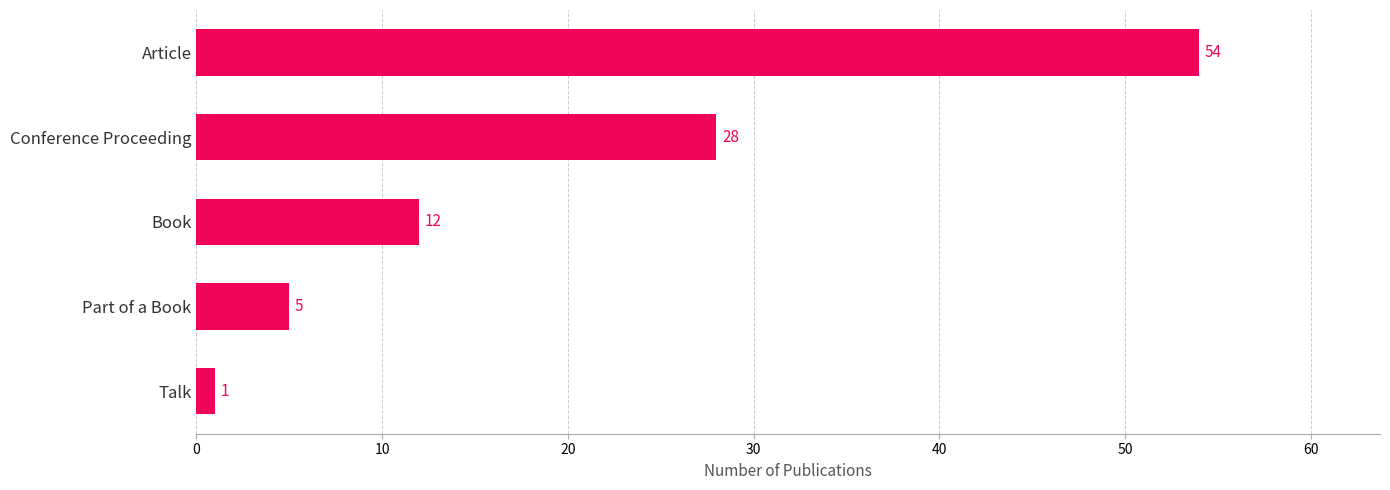

List the labels in order of value, largest first.

Article, Conference Proceeding, Book, Part of a Book, Talk